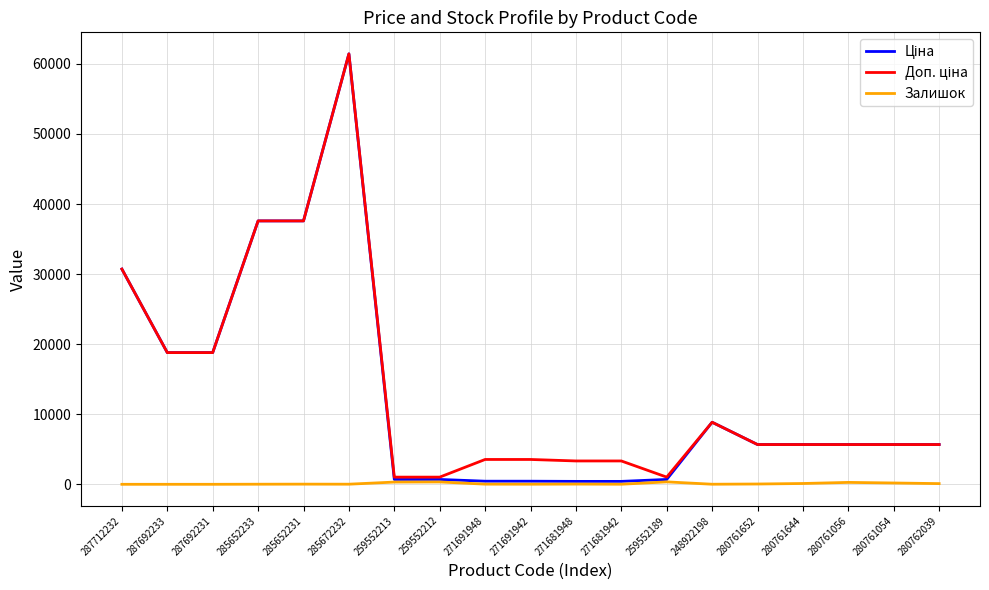

At which category is the sum across all series the highest?

285672232